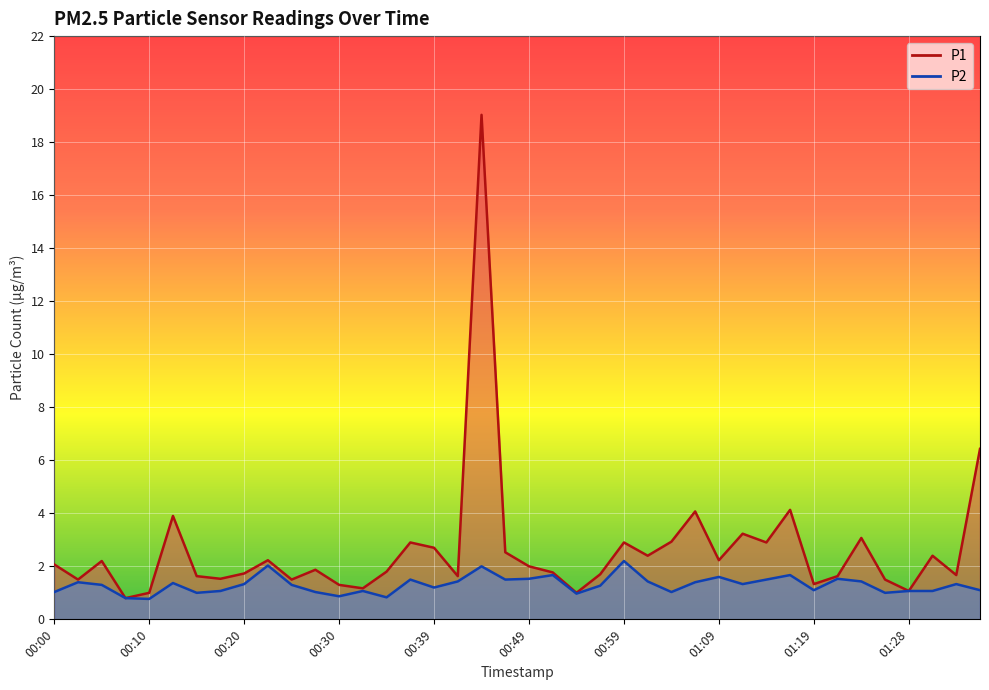

Where is the first local minimum for P1?

00:03